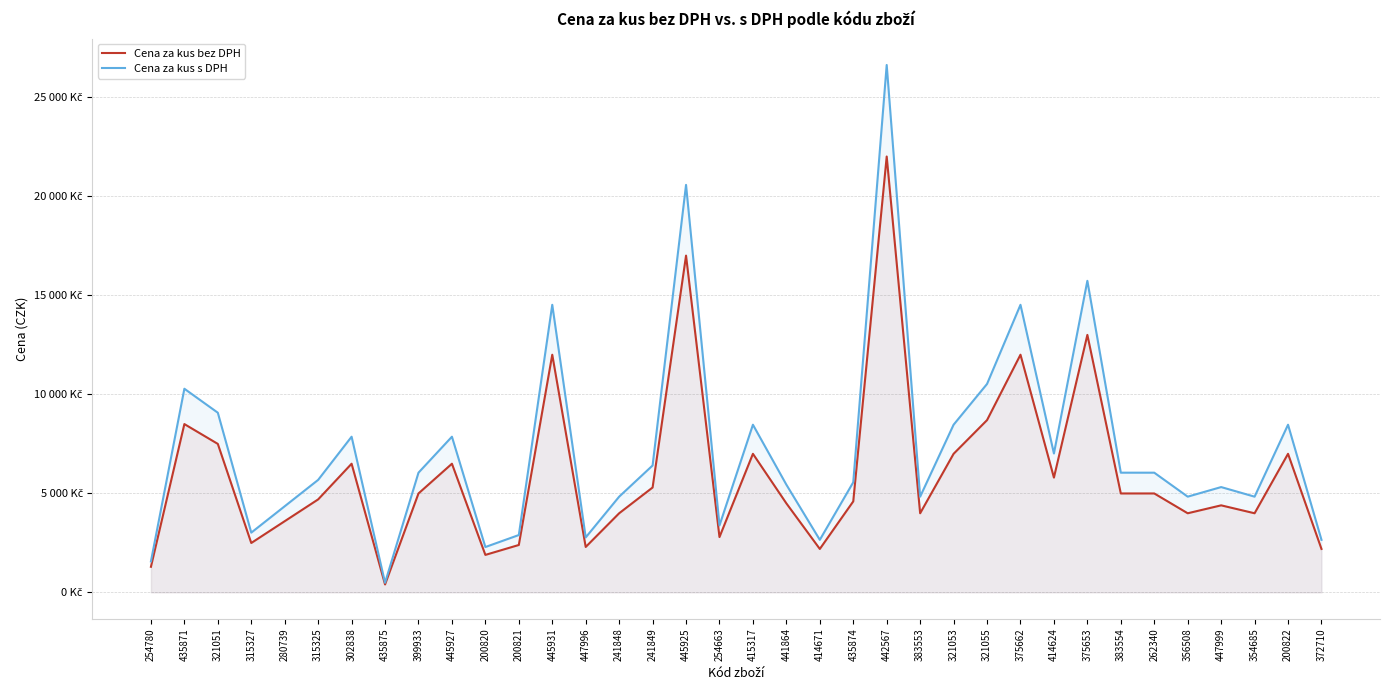

Where does the Cena za kus bez DPH series first go above 4990?

435871